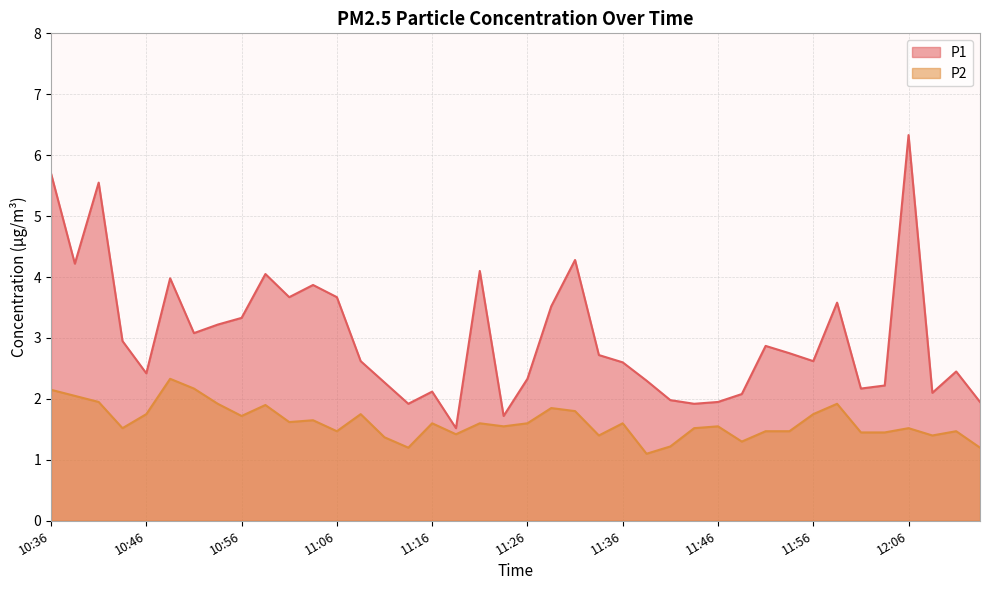

Is the value of P2 at 12:04 greater than the value of P1 at 11:01?

No